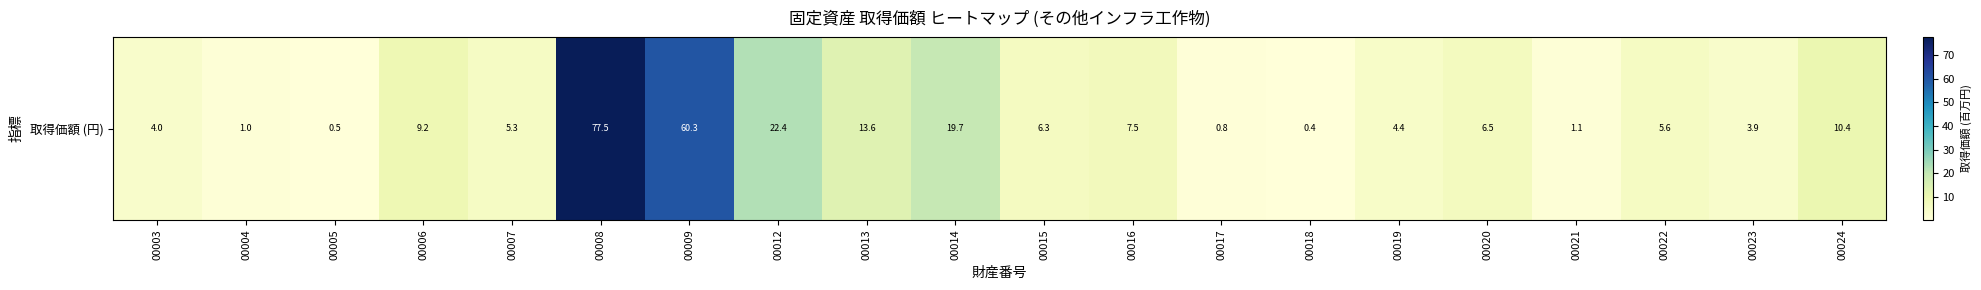

At which category does the chart reach its minimum across all series?

00018